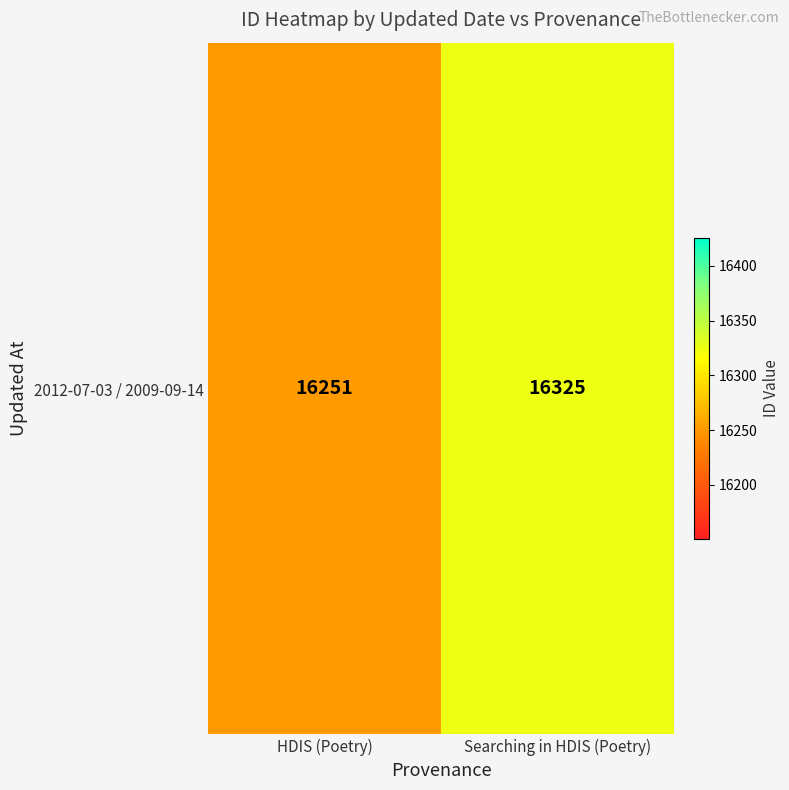

Reading right to left, transcribe all the data shown in this chart.

16325	16251